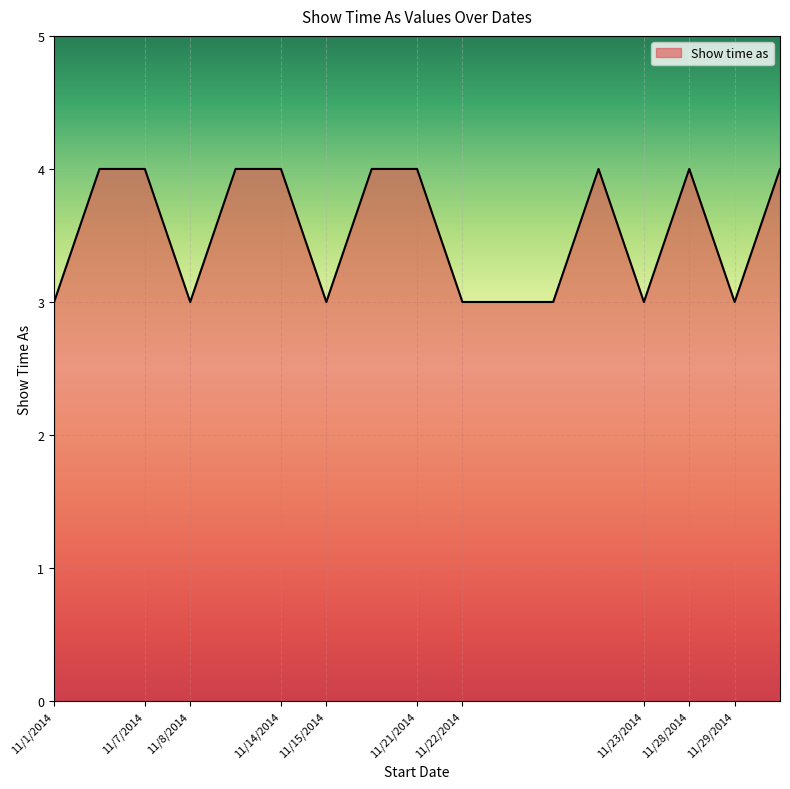

What is the average value?

4